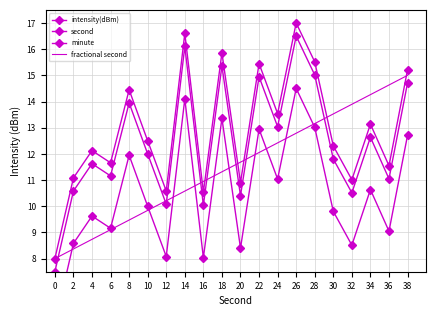

True or false: intensity(dBm) and minute intersect in this chart.

False